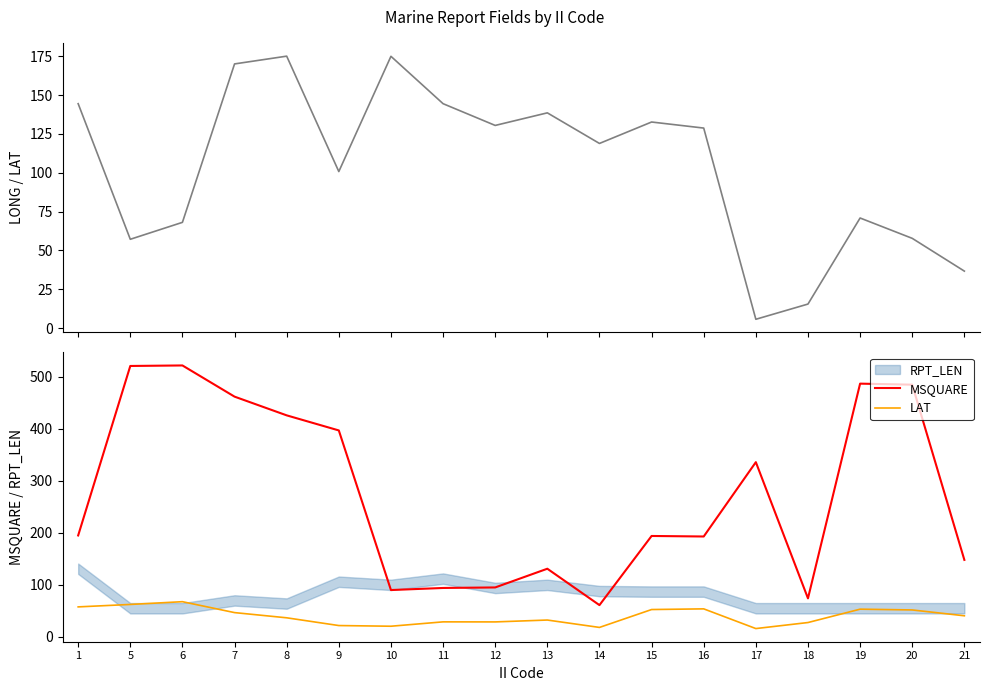

List the series in order of their peak value, highest first.

MSQUARE, LONG, LAT